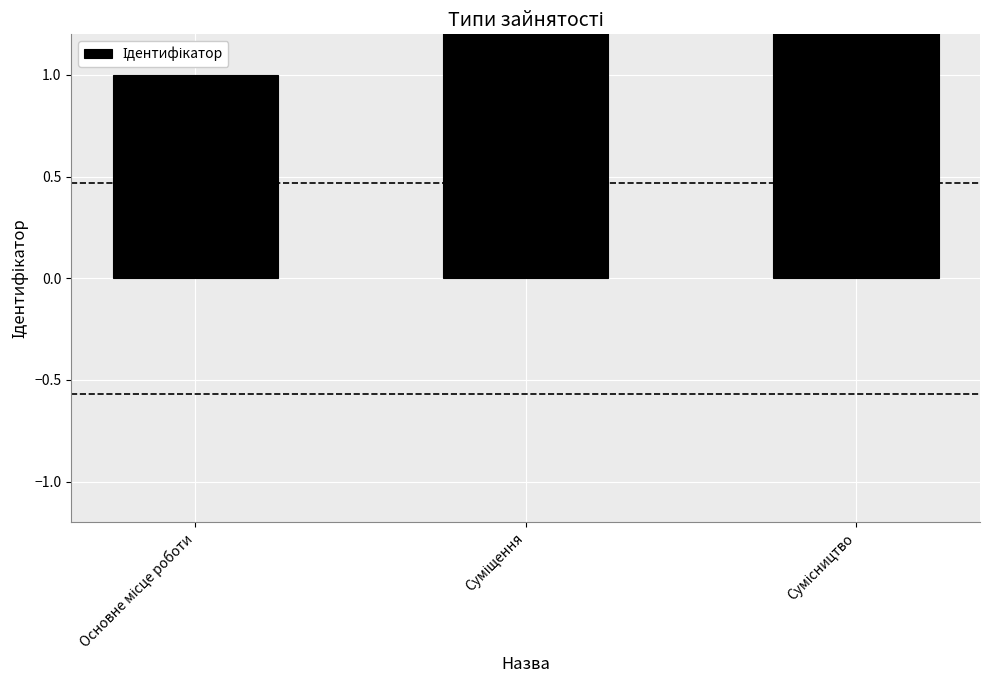

At which label is the value closest to 2?

Суміщення